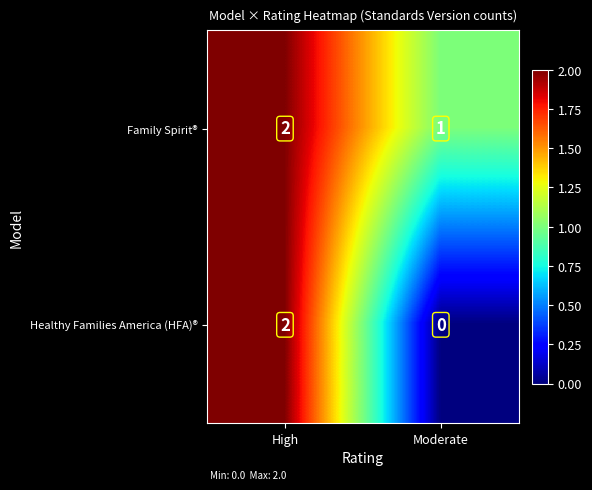

Reading left to right, transcribe all the data shown in this chart.

Family Spirit®: High=2	Moderate=1
Healthy Families America (HFA)®: High=2	Moderate=0